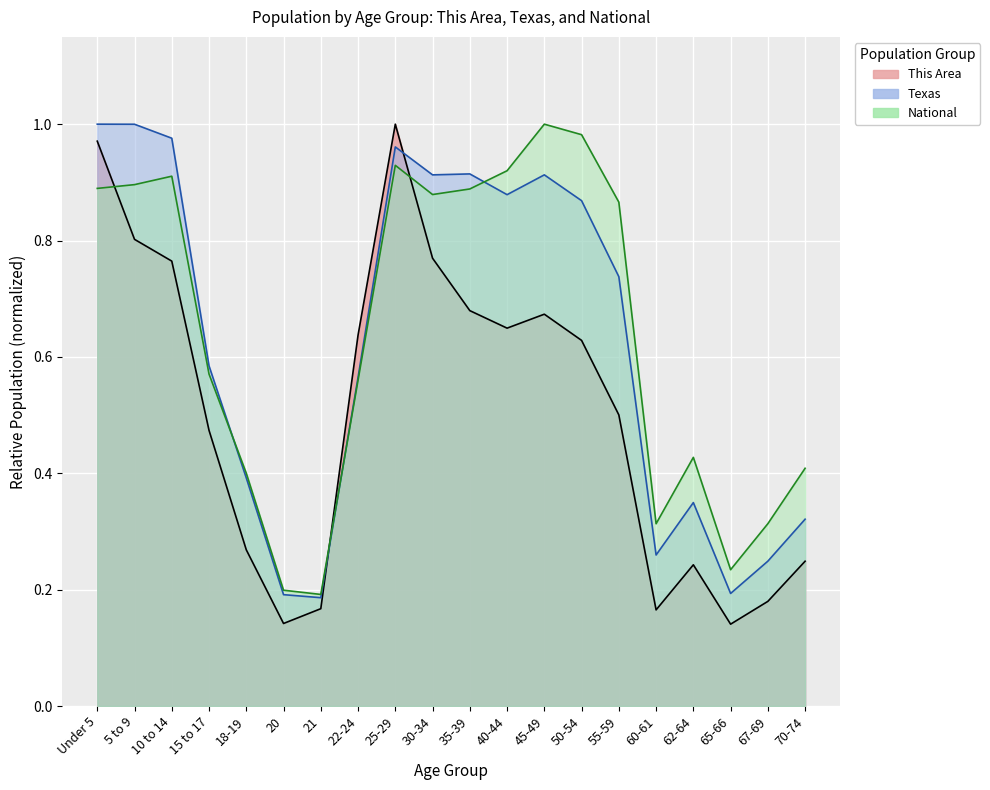

What are all the series names shown in the legend?

This Area, Texas, National